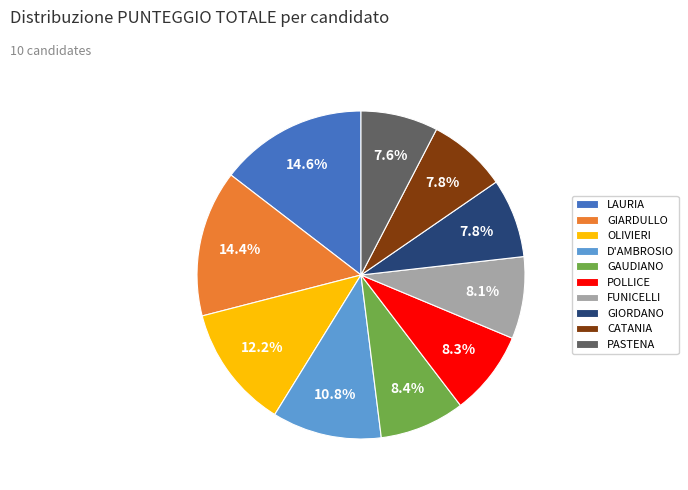

Does any single category account for the majority?

No